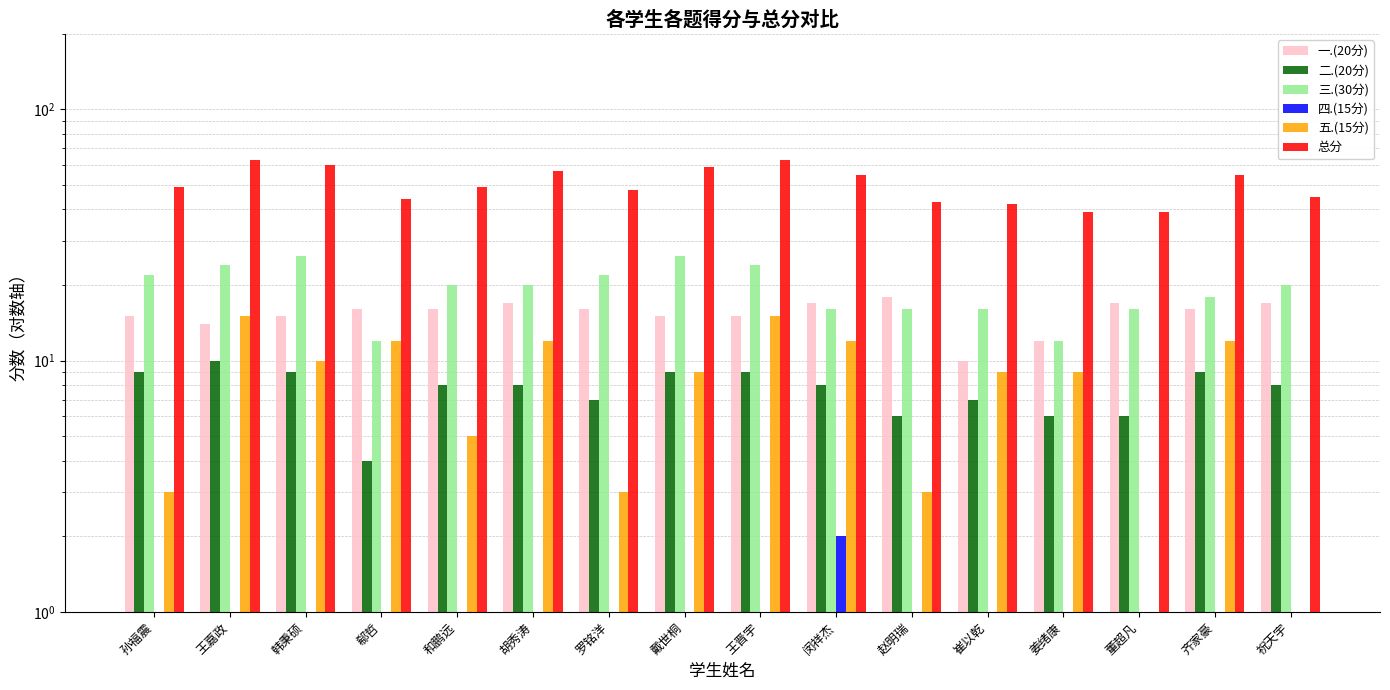

At which category does the chart reach its minimum across all series?

孙福震